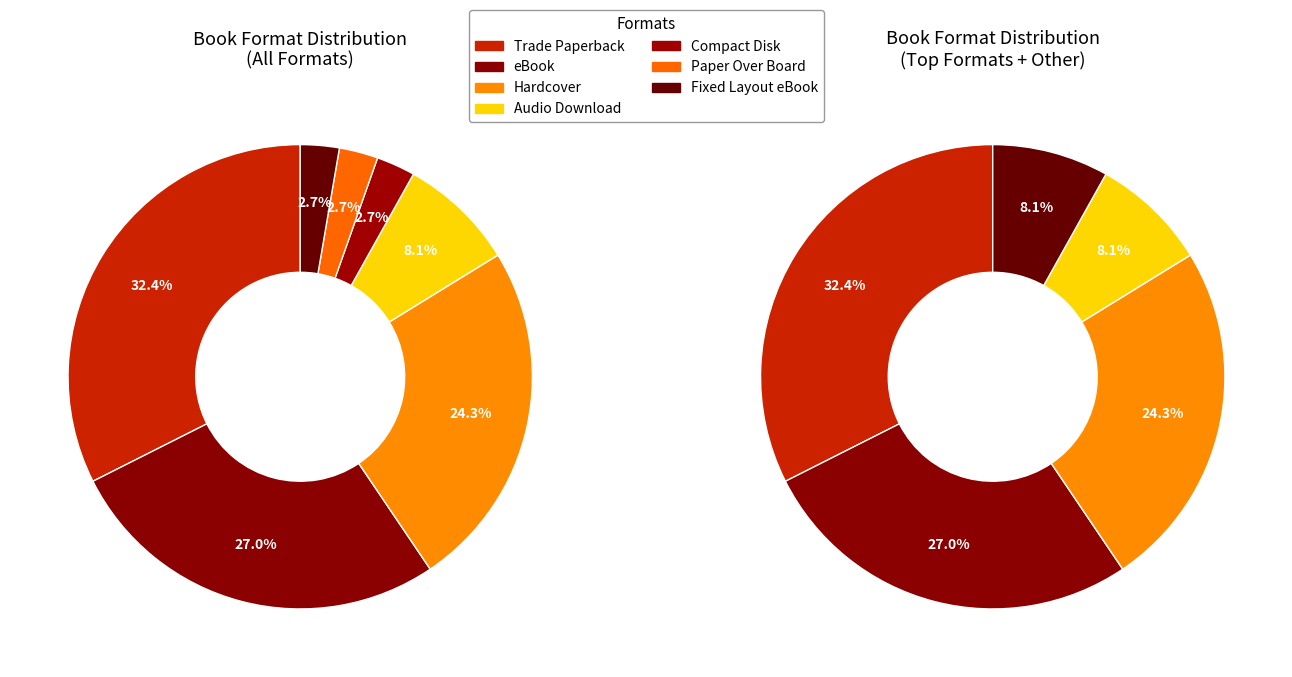

Is there any slice that represents more than half of the pie?

No